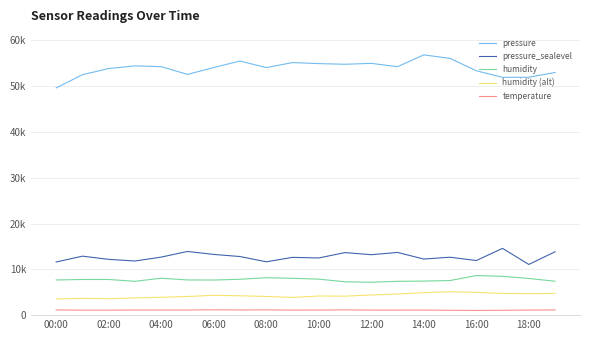

Is this an area chart (filled region under the line)?

No